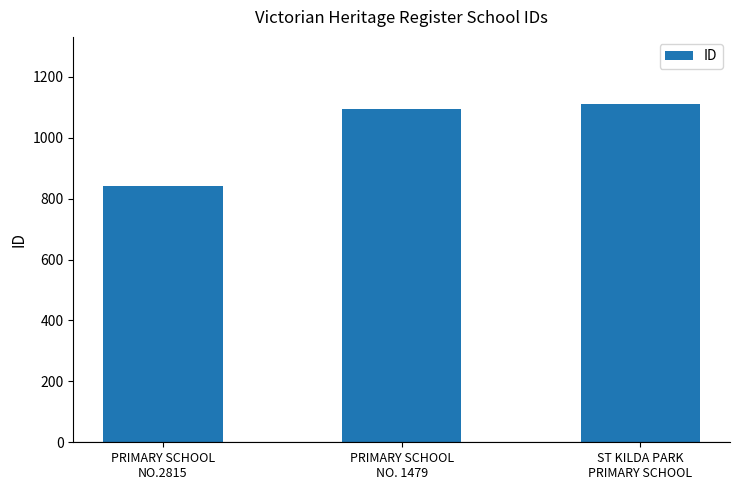

Which category has the lowest value across all series?

PRIMARY SCHOOL
NO.2815